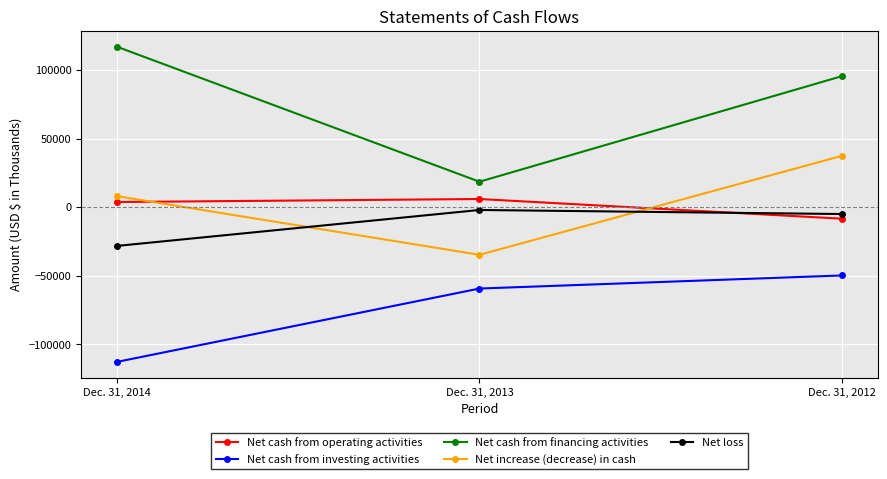

What is the value of the Net cash from operating activities point at the 3rd from the left?

-8337